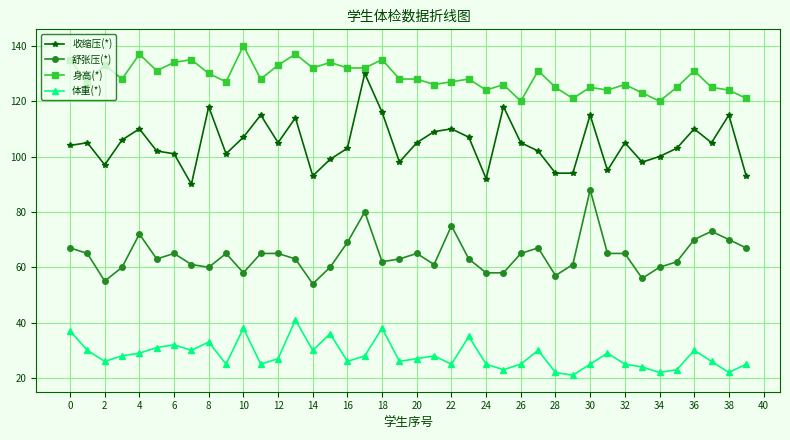

What is the value of the 收缩压(*) point at the 6th from the left?

102